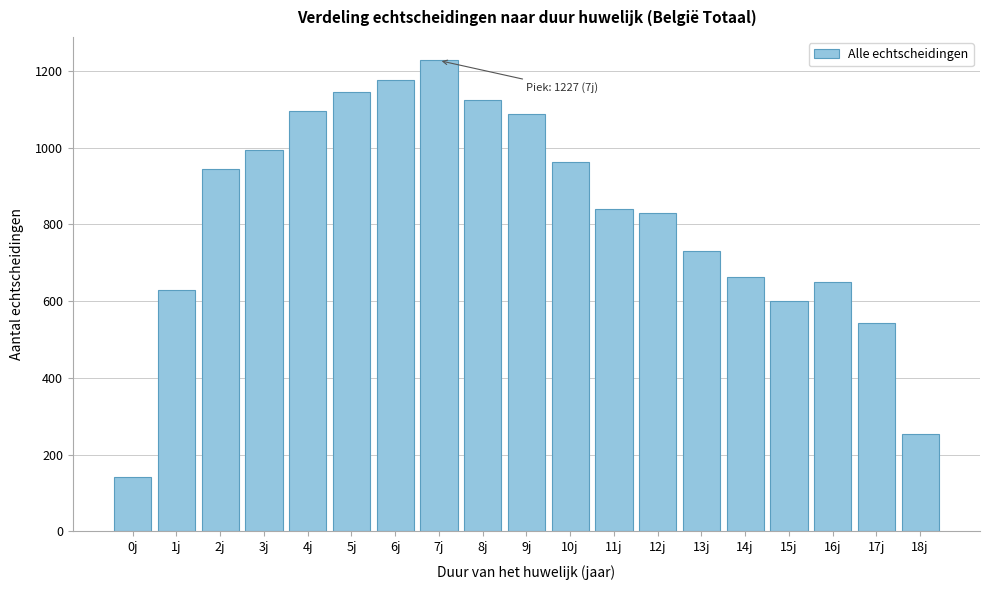

Reading left to right, list all the values displayed in this chart.

0j=143	1j=628	2j=944	3j=994	4j=1096	5j=1144	6j=1177	7j=1227	8j=1123	9j=1087	10j=962	11j=841	12j=830	13j=730	14j=662	15j=601	16j=651	17j=542	18j=255